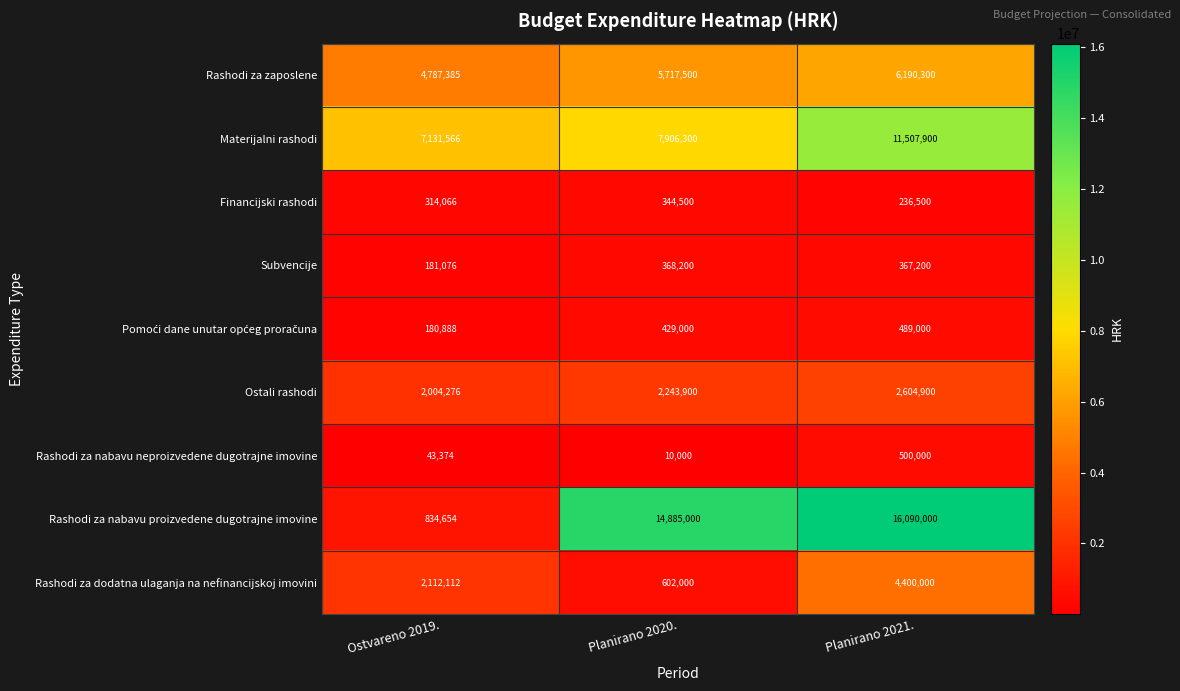

Count the Materijalni rashodi values in the range 7131566 to 11507900.

3